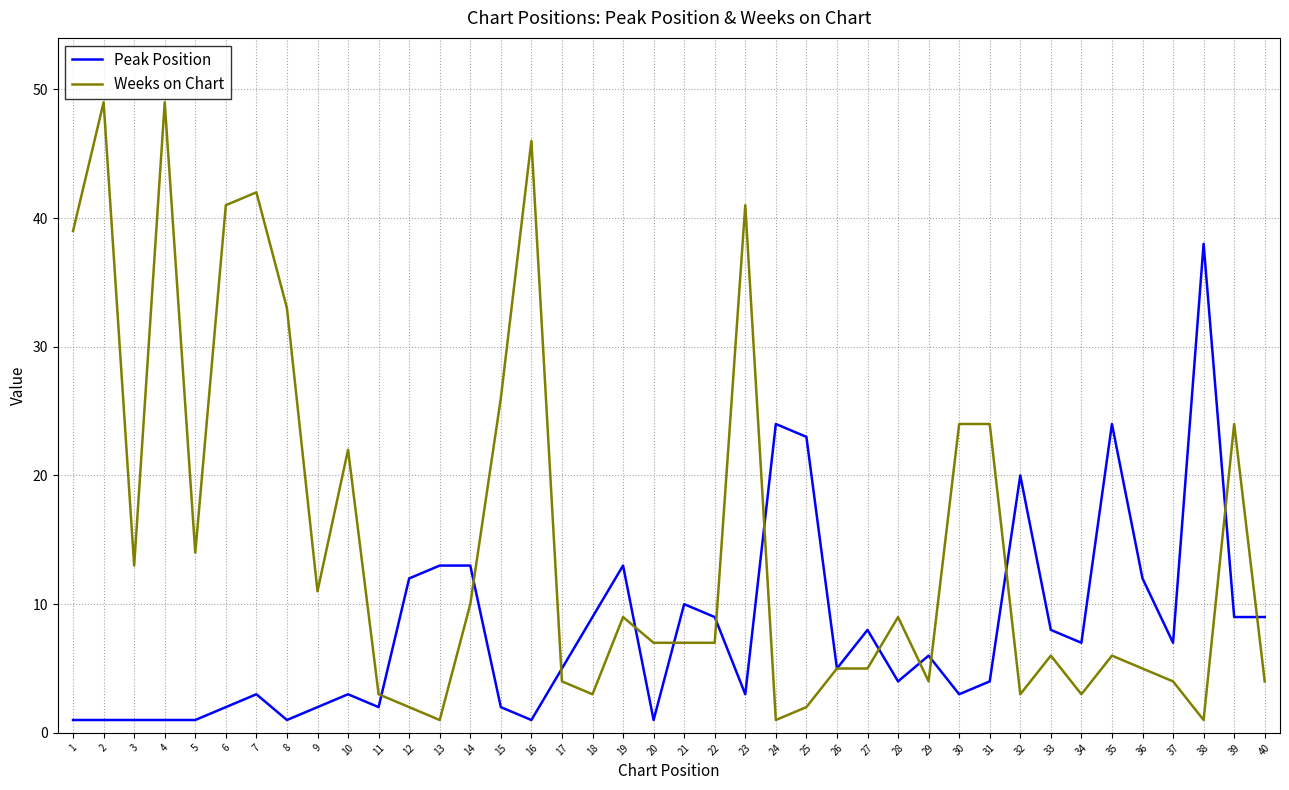

Which series has the largest total across all categories?

Weeks on Chart